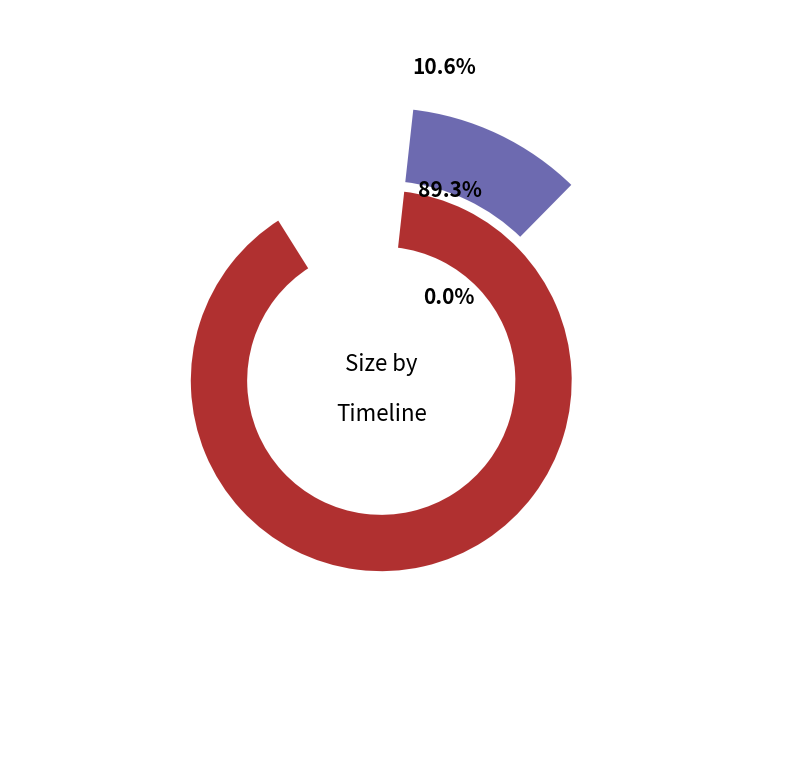

To the nearest percent, what is the difference between the largest and smallest slice percentages?

89%